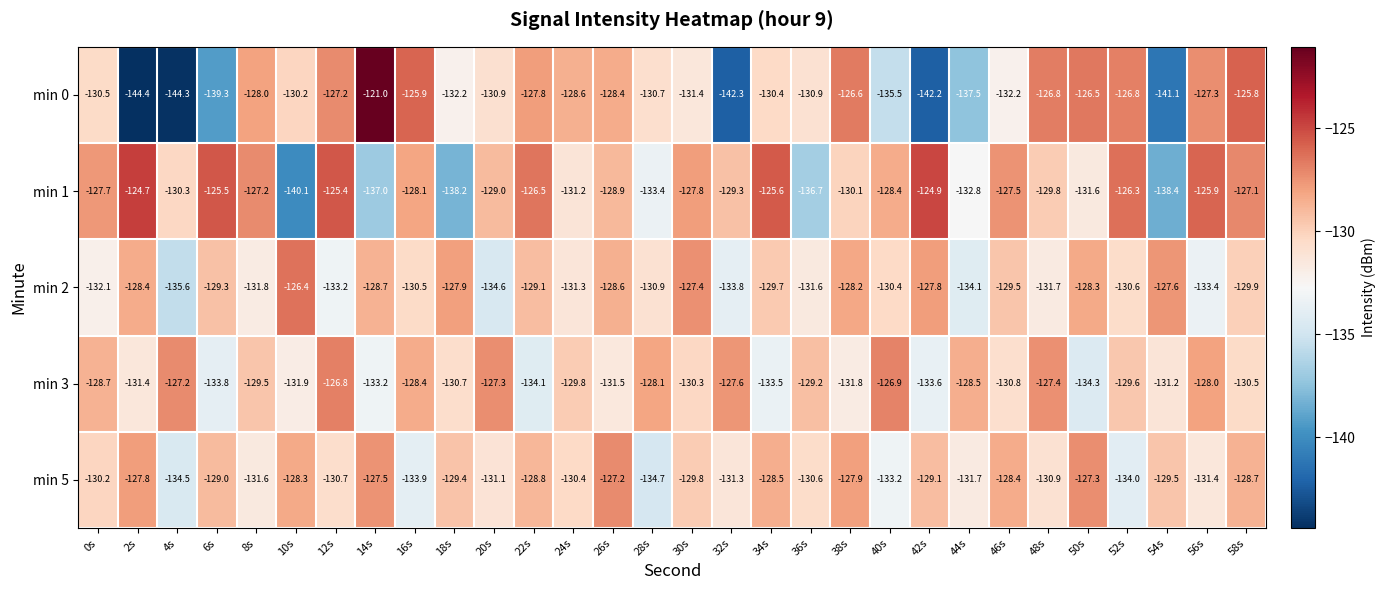

What is the highest value of the min 5 series?

-127.2